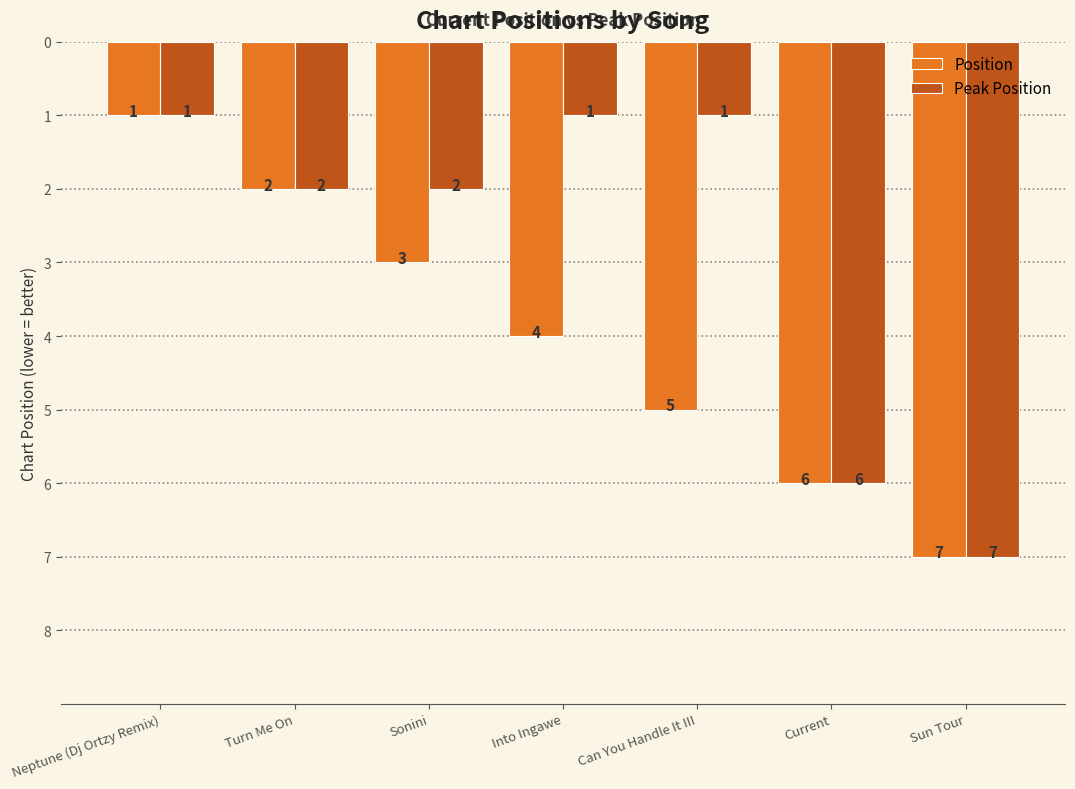

True or false: Peak Position has a value of 7 at Sun Tour.

True